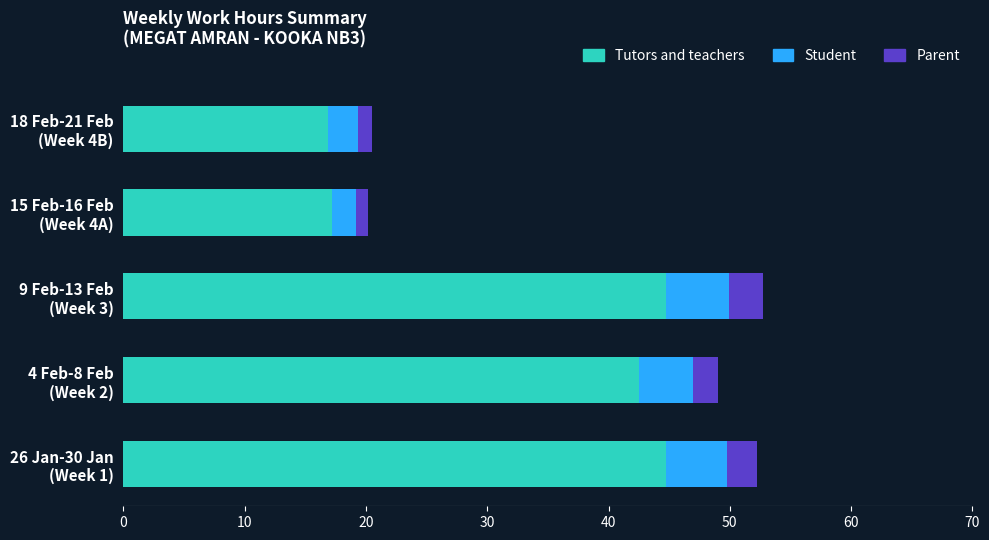

What is the highest value of the Tutors and teachers series?

44.8